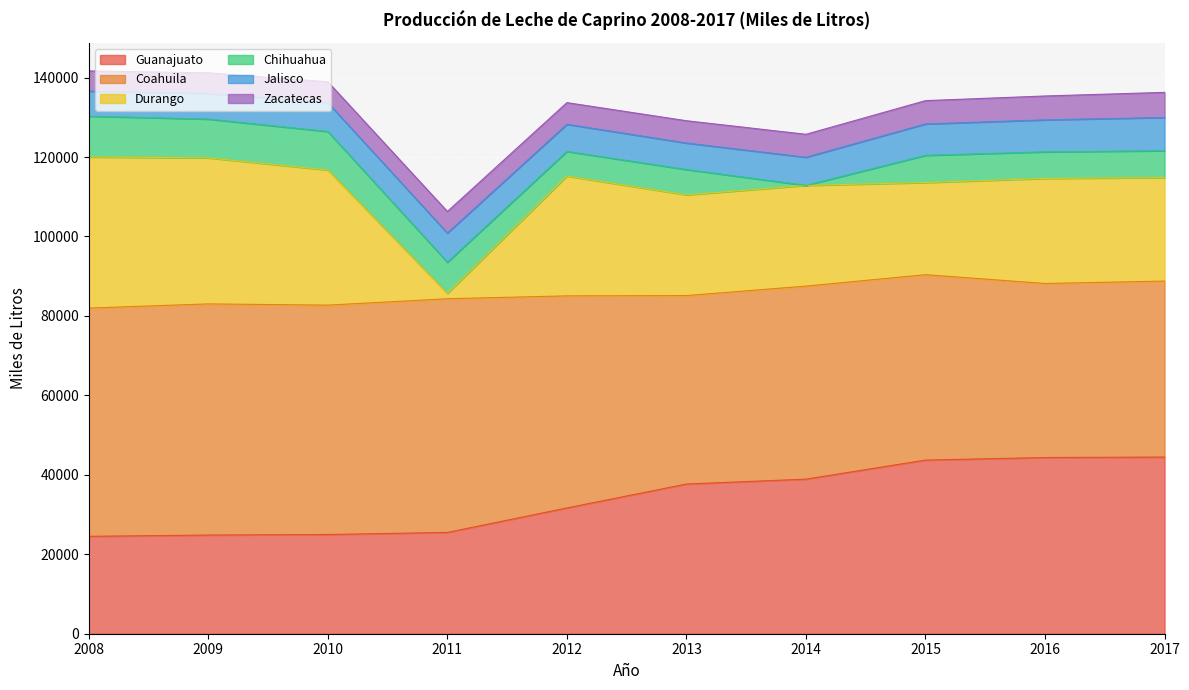

Reading left to right, what are all the values shown in this chart?

Guanajuato: 24517.0	24837.0	24980.0	25494.0	31664.0	37680.0	38914.0	43709.0	44357.0	44471.9
Coahuila: 57460.0	58188.0	57735.0	58835.0	53382.0	47442.0	48589.0	46675.0	43809.0	44301.1
Durango: 38035.0	36764.0	34012.0	1341.0	30163.0	25346.0	25358.0	23187.0	26453.0	26048.4
Chihuahua: 10278.0	9758.0	9699.0	7853.0	6194.0	6385.0	0.0	6851.0	6682.0	6764.7
Jalisco: 6303.0	6476.0	7252.0	7335.0	6834.0	6667.0	7078.0	7903.0	8058.0	8365.4
Zacatecas: 5083.0	5169.0	5260.0	5431.0	5456.0	5616.0	5781.0	5871.0	6007.0	6326.0